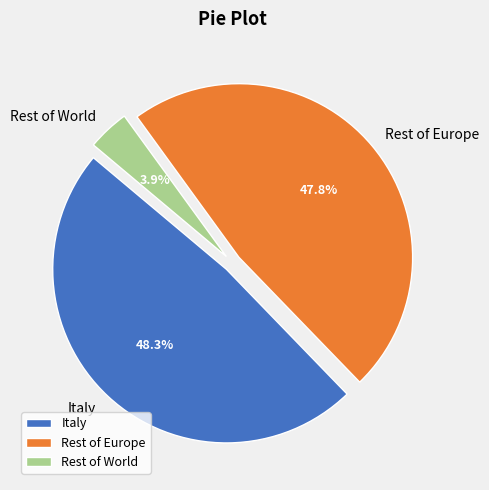

What percentage is NOT represented by Rest of Europe?

52.2%